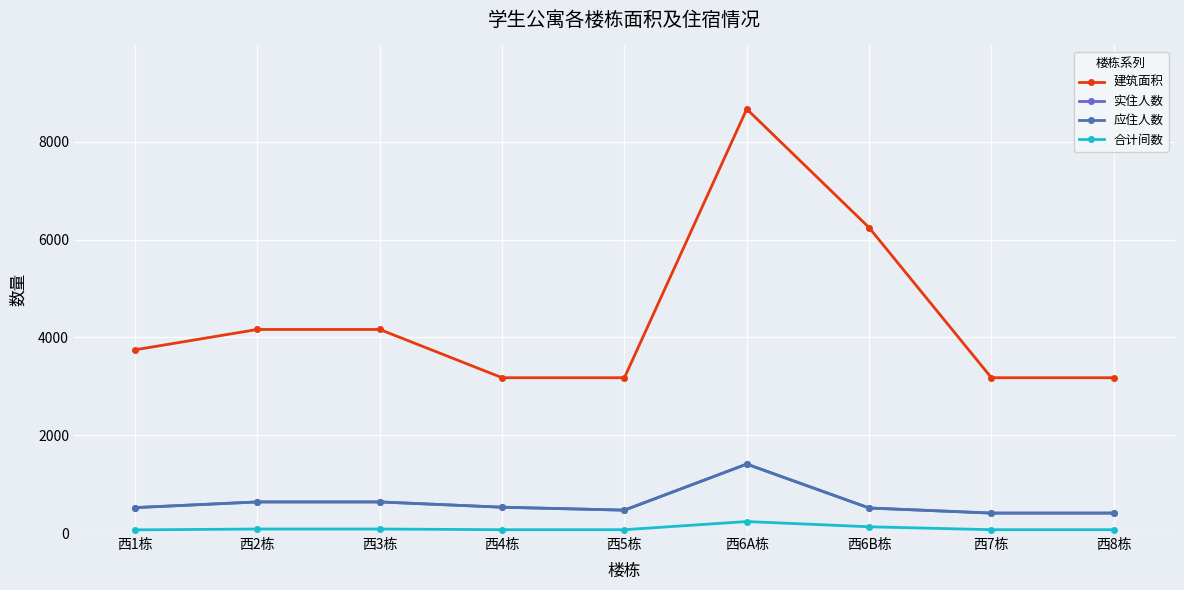

What are all the series names shown in the legend?

建筑面积, 实住人数, 应住人数, 合计间数